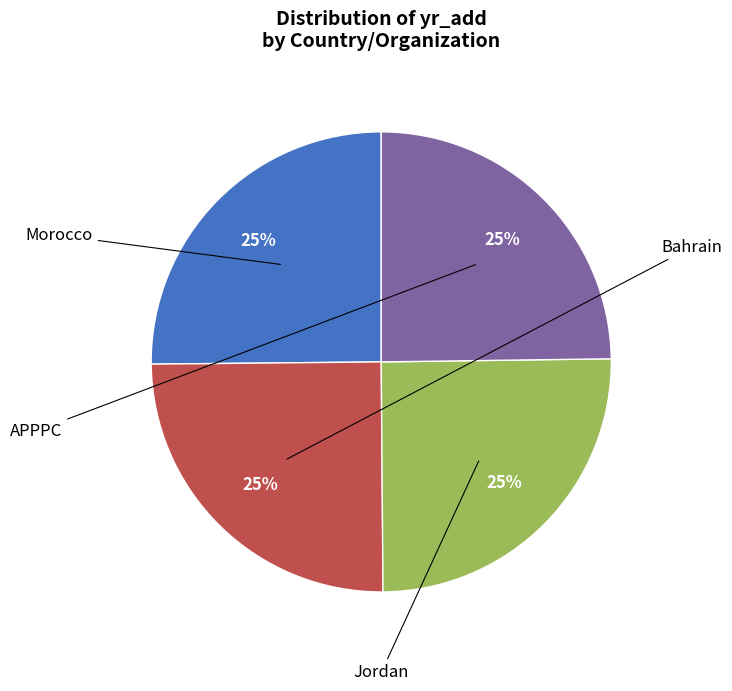

Does any single category account for the majority?

No